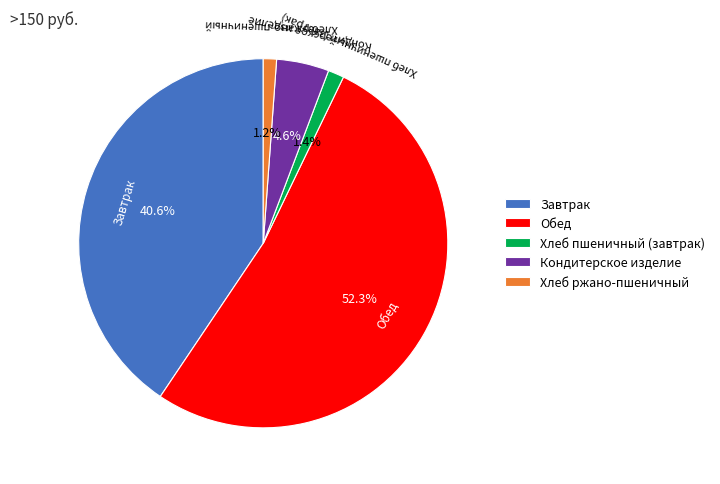

What percentage is the Кондитерское изделие slice, to the nearest percent?

5%